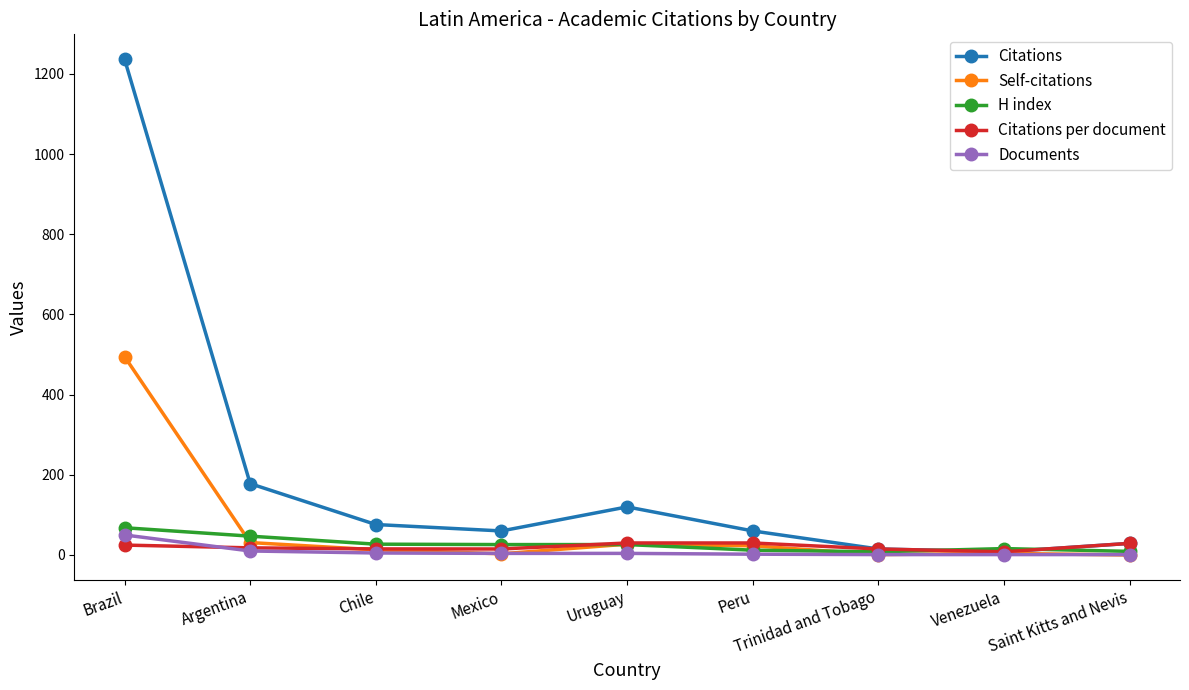

Is it true that Self-citations equals 3.0 at Mexico?

True